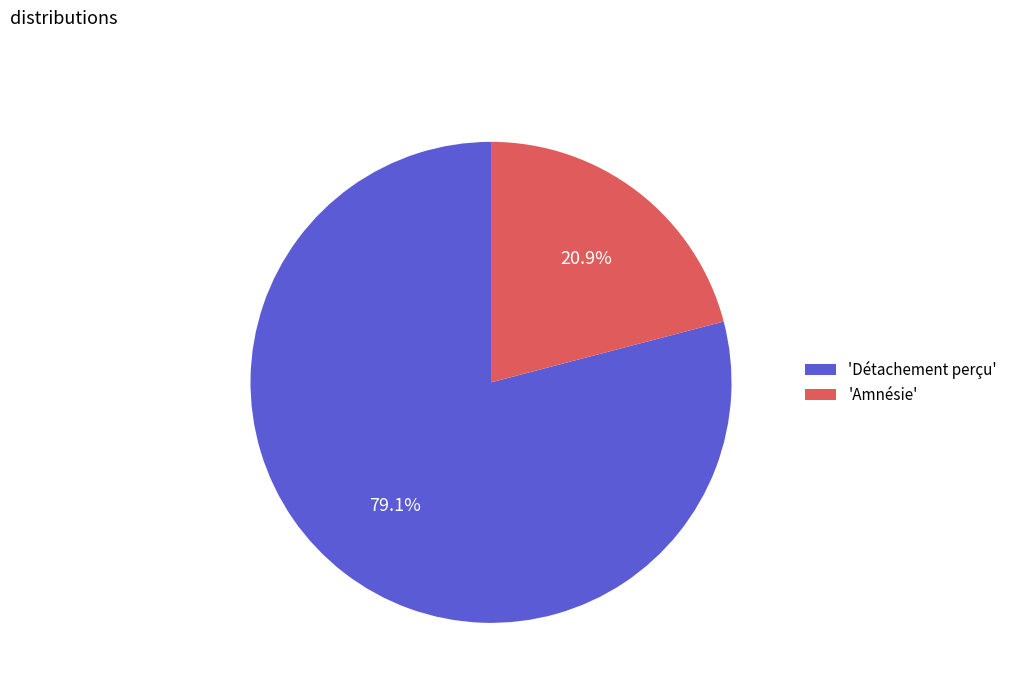

How many slices are in this pie chart?

2